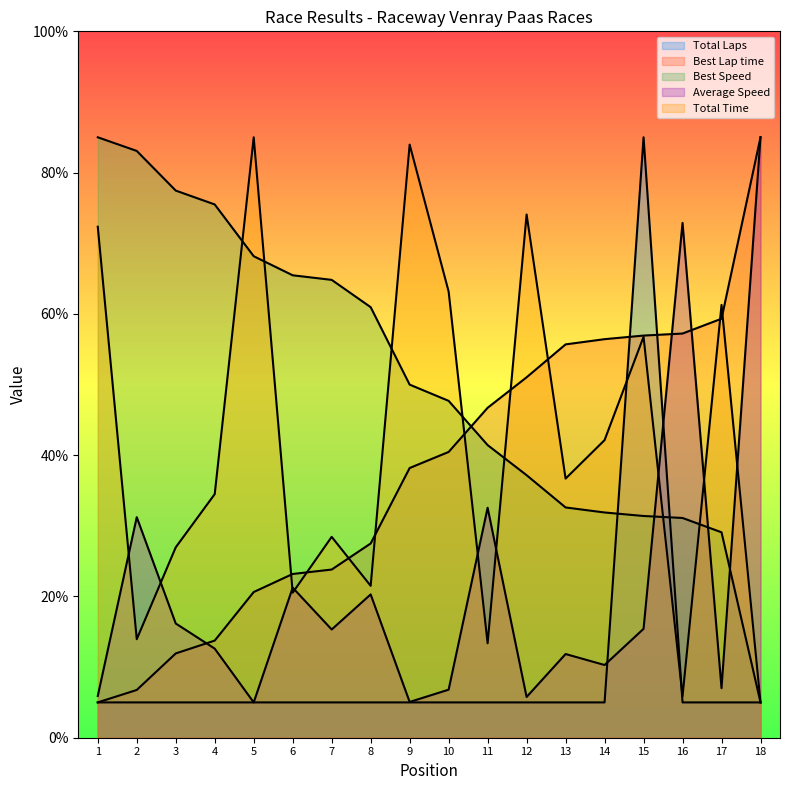

The value of Best Speed at 14 is 31.9. True or false?

True